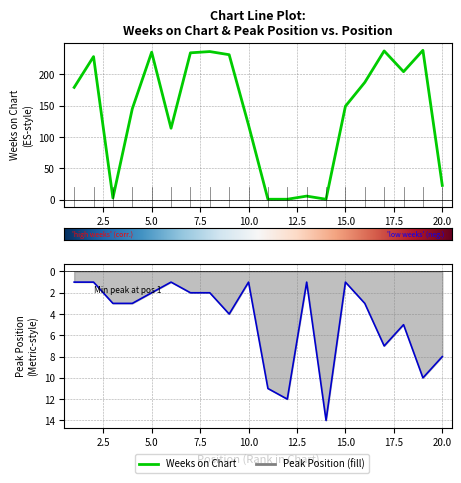

What is the maximum value for Peak Position?

14